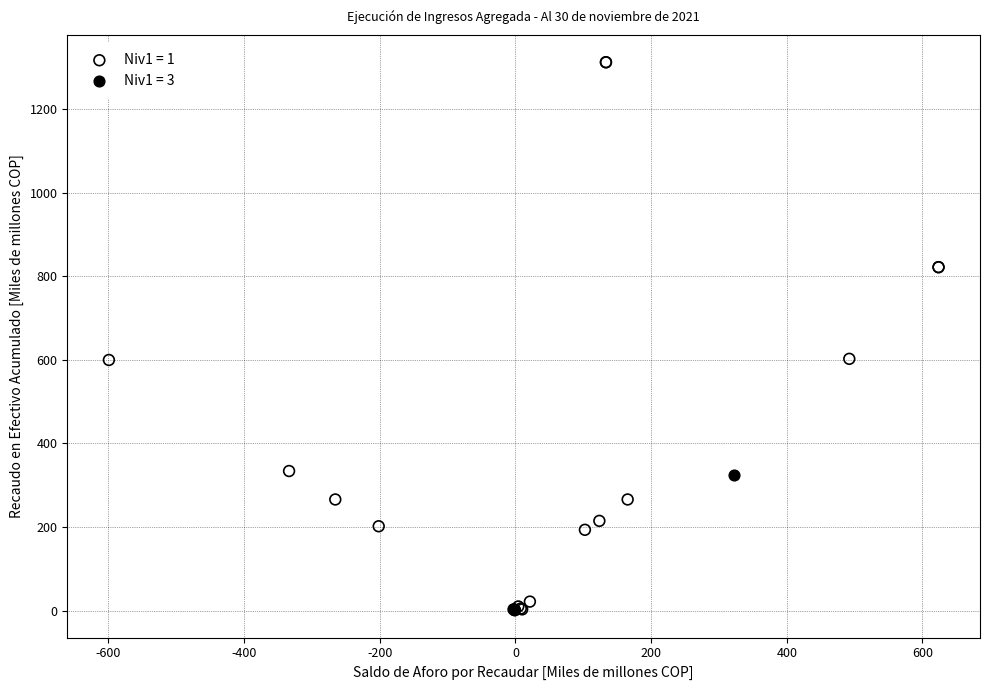

What are all the series names shown in the legend?

Niv1 = 1, Niv1 = 3